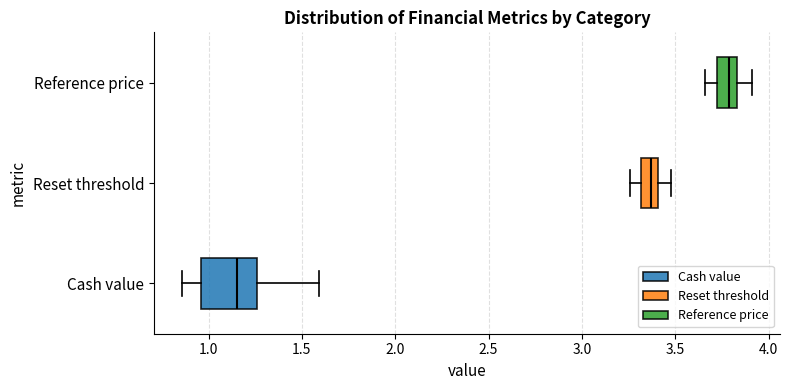

Reading bottom to top, transcribe this box plot: for each box, give where its median line is, the range the box spans, and where its two whiskers end, as read against the x-axis. The values are not printed on the chart, so give them approximately, as read against the axis.

Cash value: median 1.15, box 0.95 to 1.25, whiskers 0.85 to 1.60
Reset threshold: median 3.35, box 3.30 to 3.40, whiskers 3.25 to 3.50
Reference price: median 3.80, box 3.70 to 3.85, whiskers 3.65 to 3.90